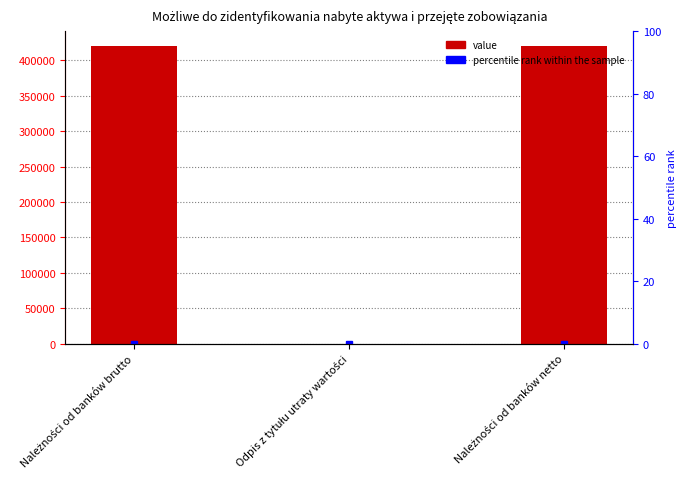

How many bars are there in total?

3